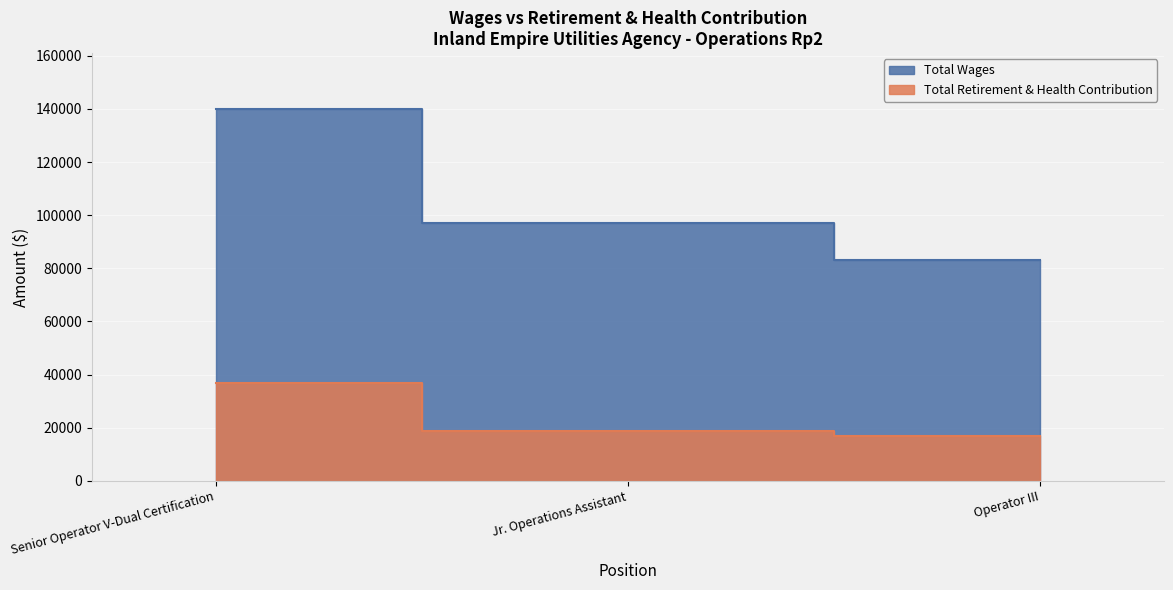

Is it true that Total Retirement & Health Contribution equals 16870 at Operator III?

True